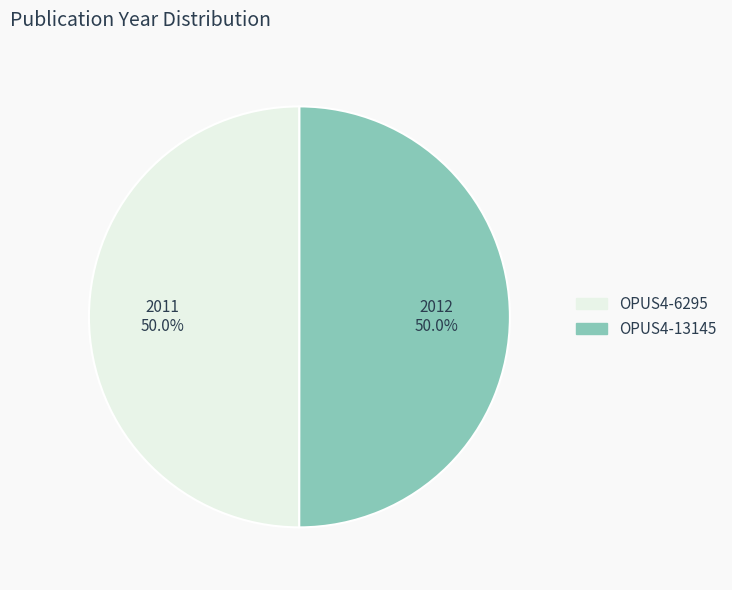

Combined, do OPUS4-6295 and OPUS4-13145 account for over 50%?

Yes